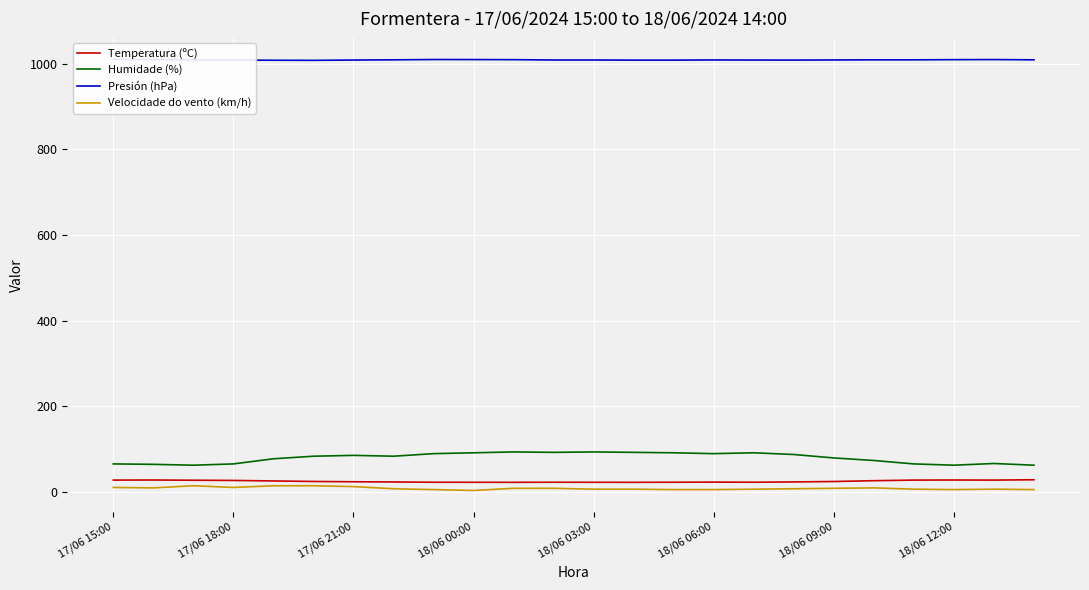

What is the difference between the maximum and minimum values in the Velocidade do vento (km/h) series?

11.0